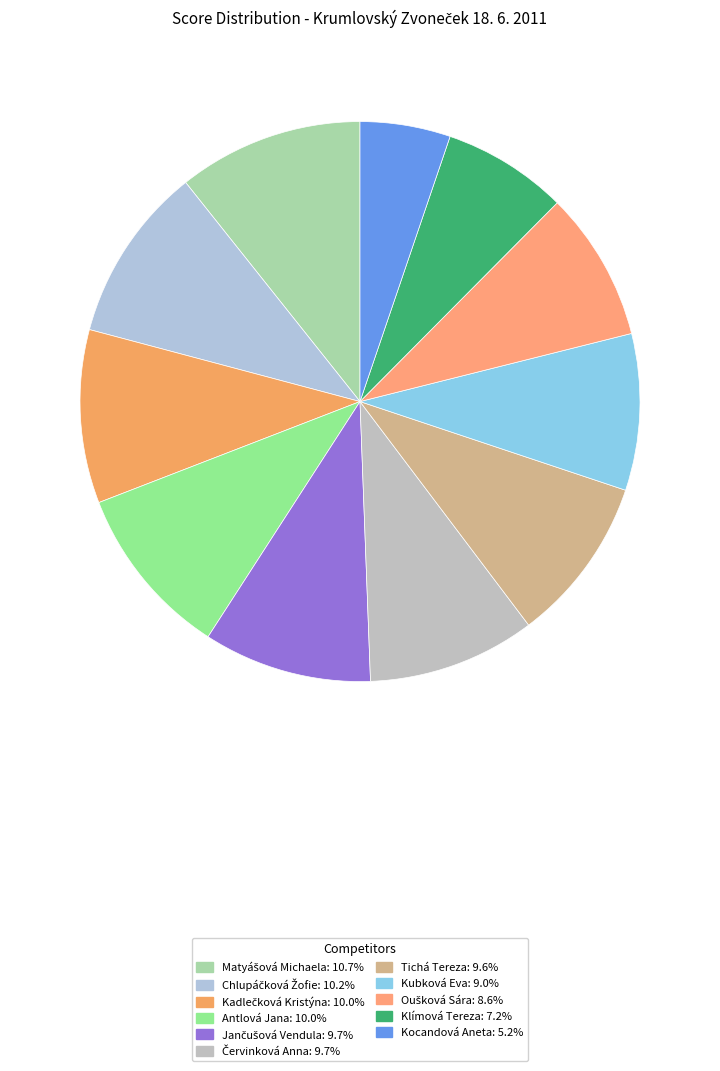

Do Klímová Tereza and Tichá Tereza together represent more than half of the pie?

No